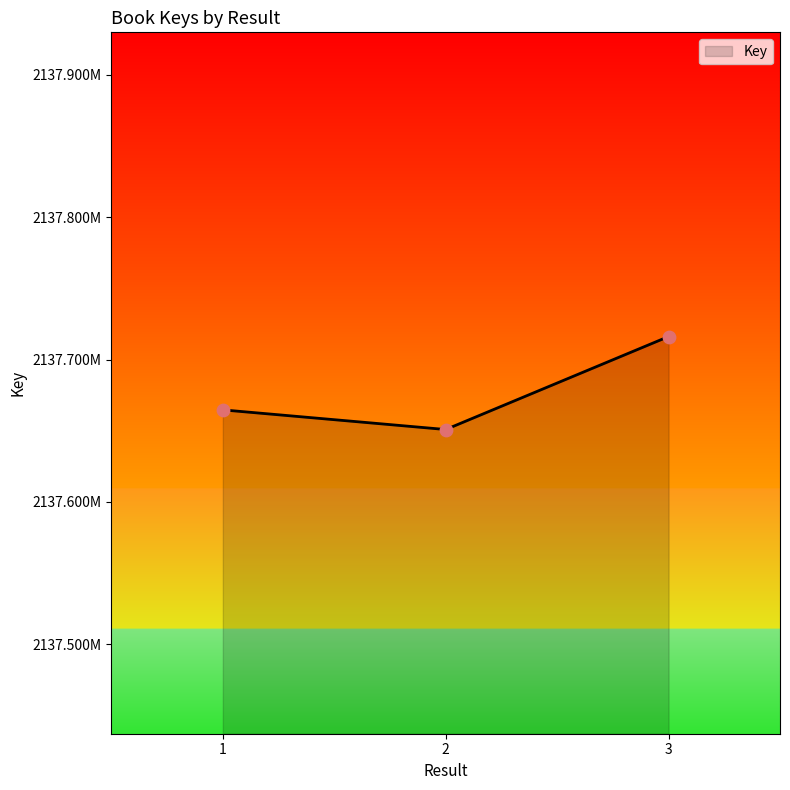

Between 3 and 2, which is larger?

3